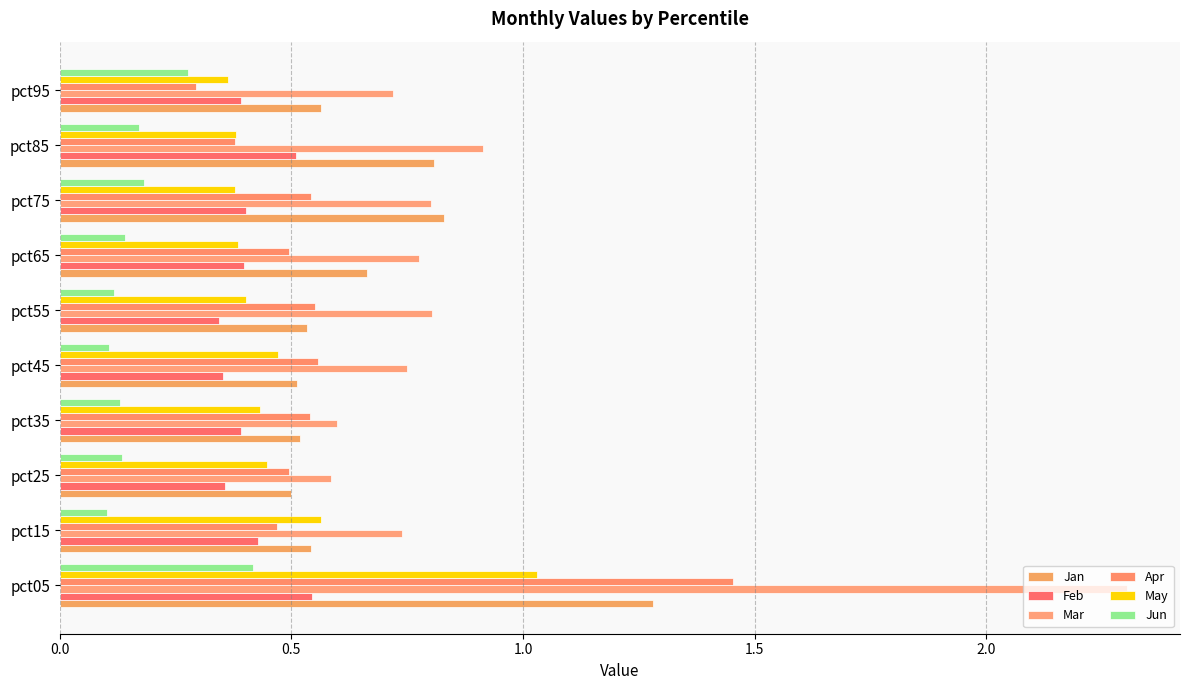

Count the number of data series in this chart.

6